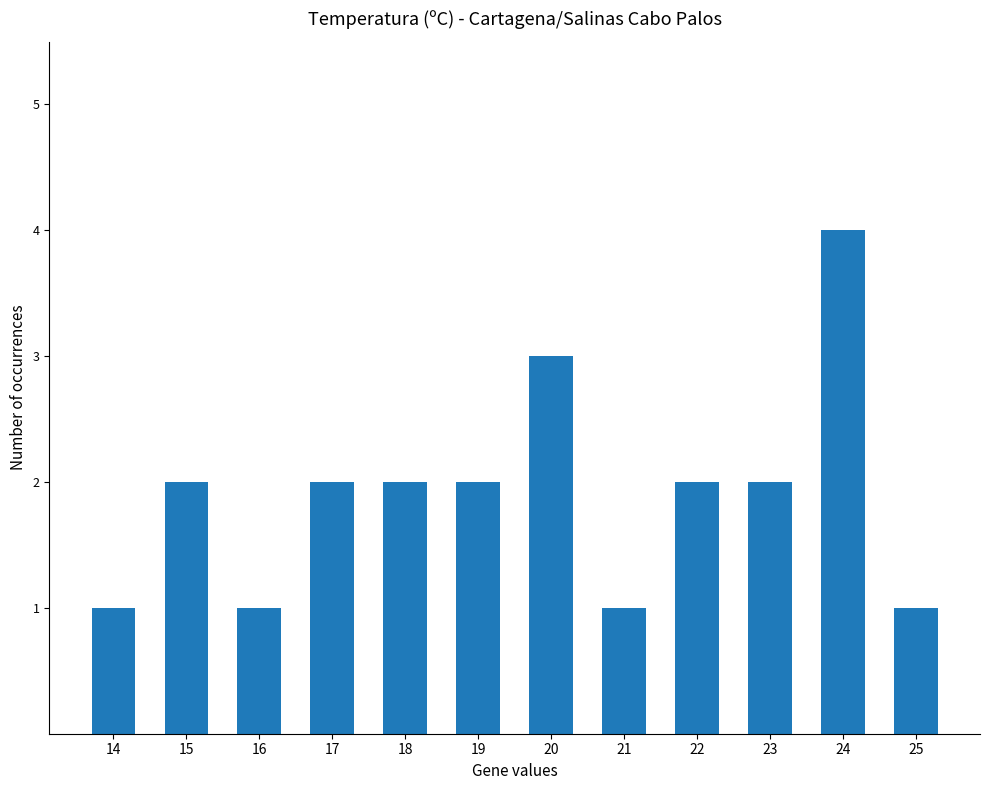

What is the difference between the maximum and minimum values?

3